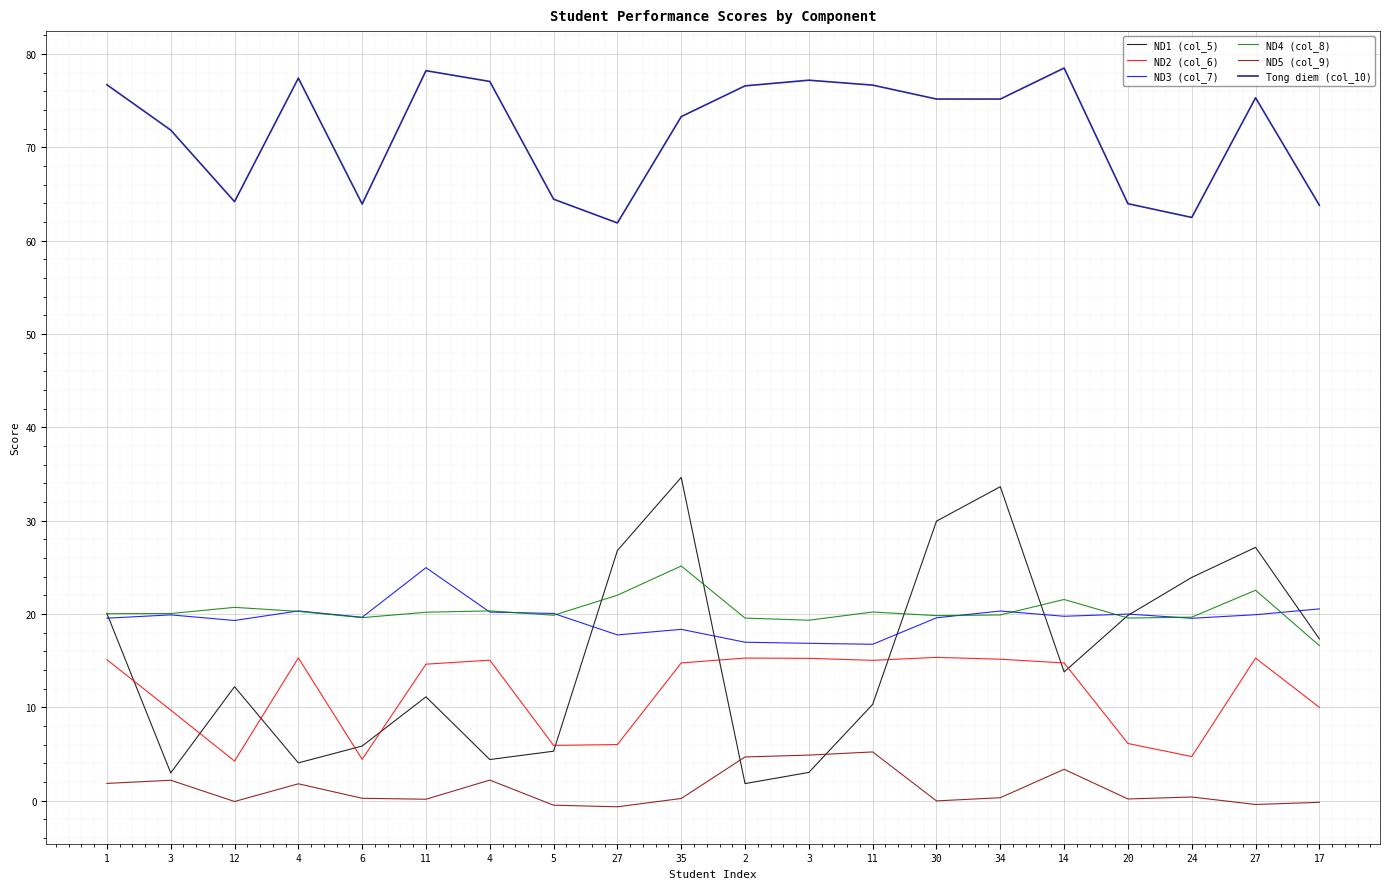

What is the sum of all ND4 (col_8) values?

406.7